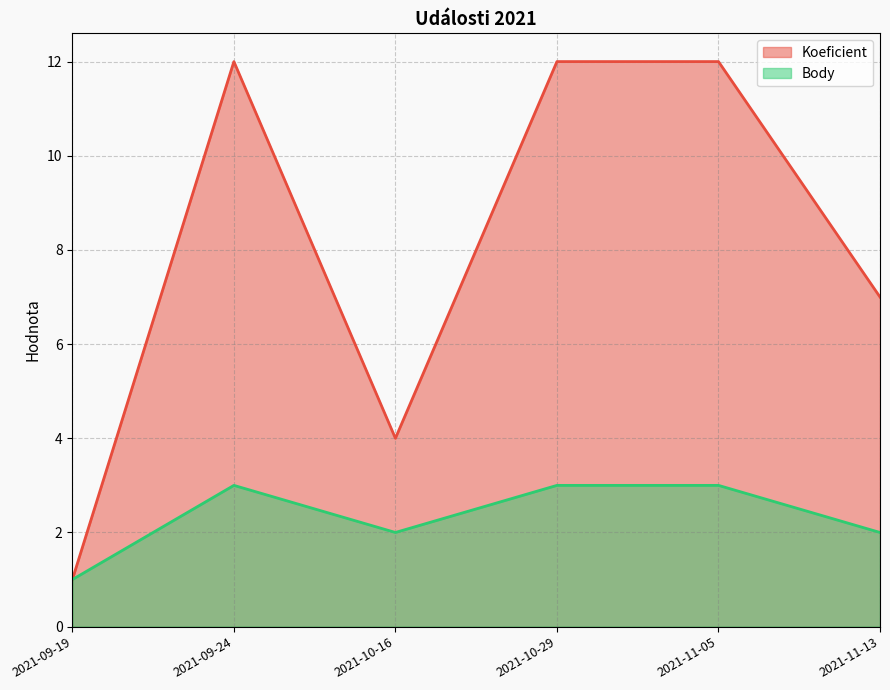

How many data points does each series have?

6